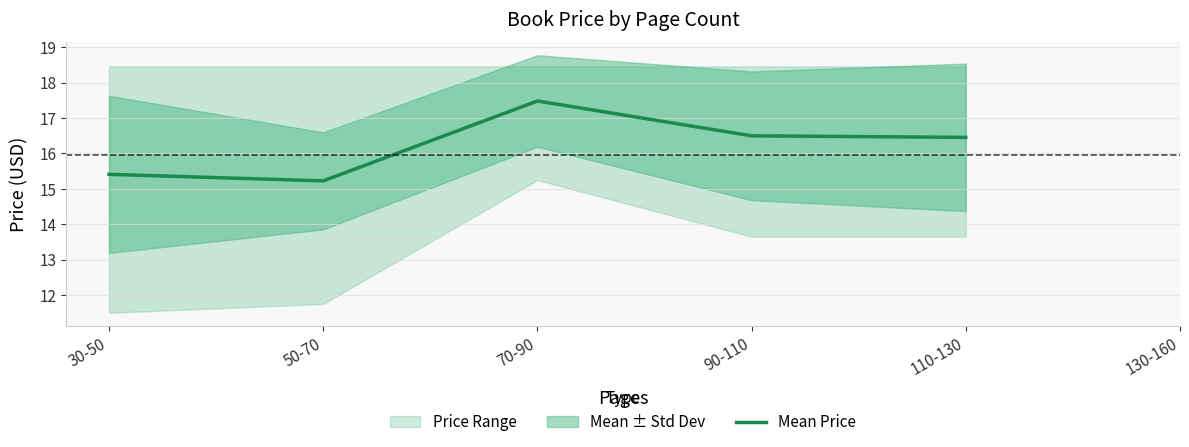

What position from the right is 110-130?

2